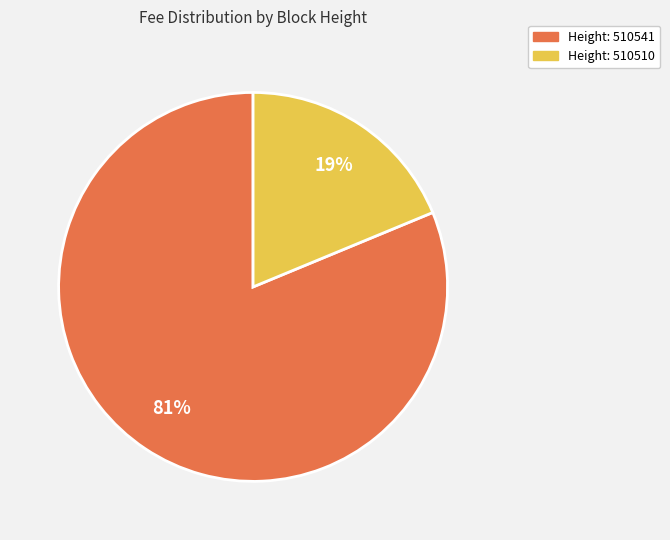

How many segments does this pie chart have?

2